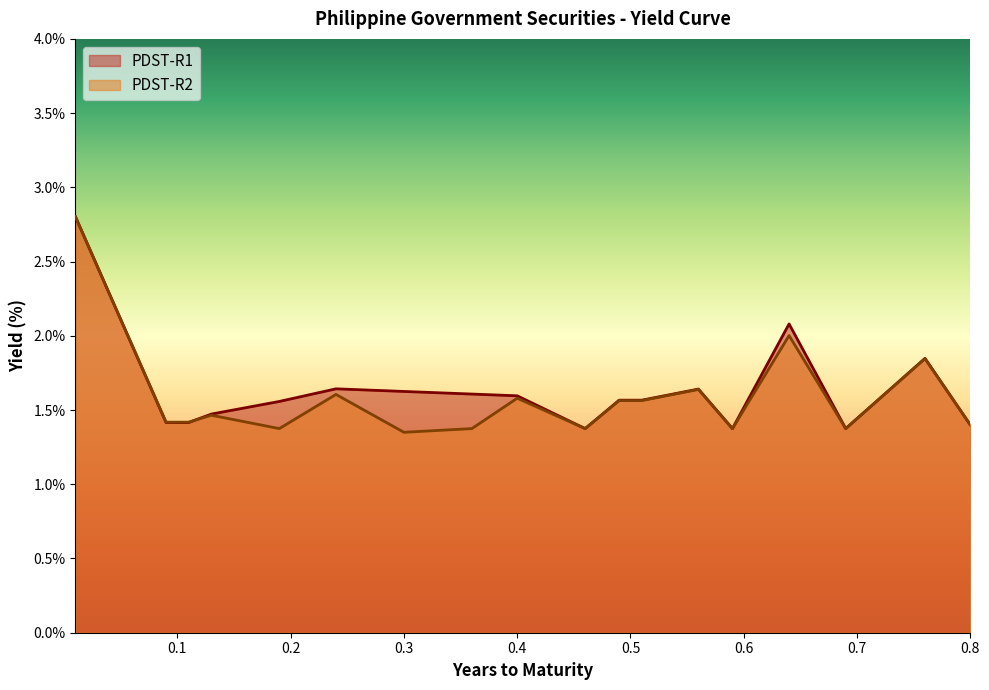

How many lines are shown in the chart?

2